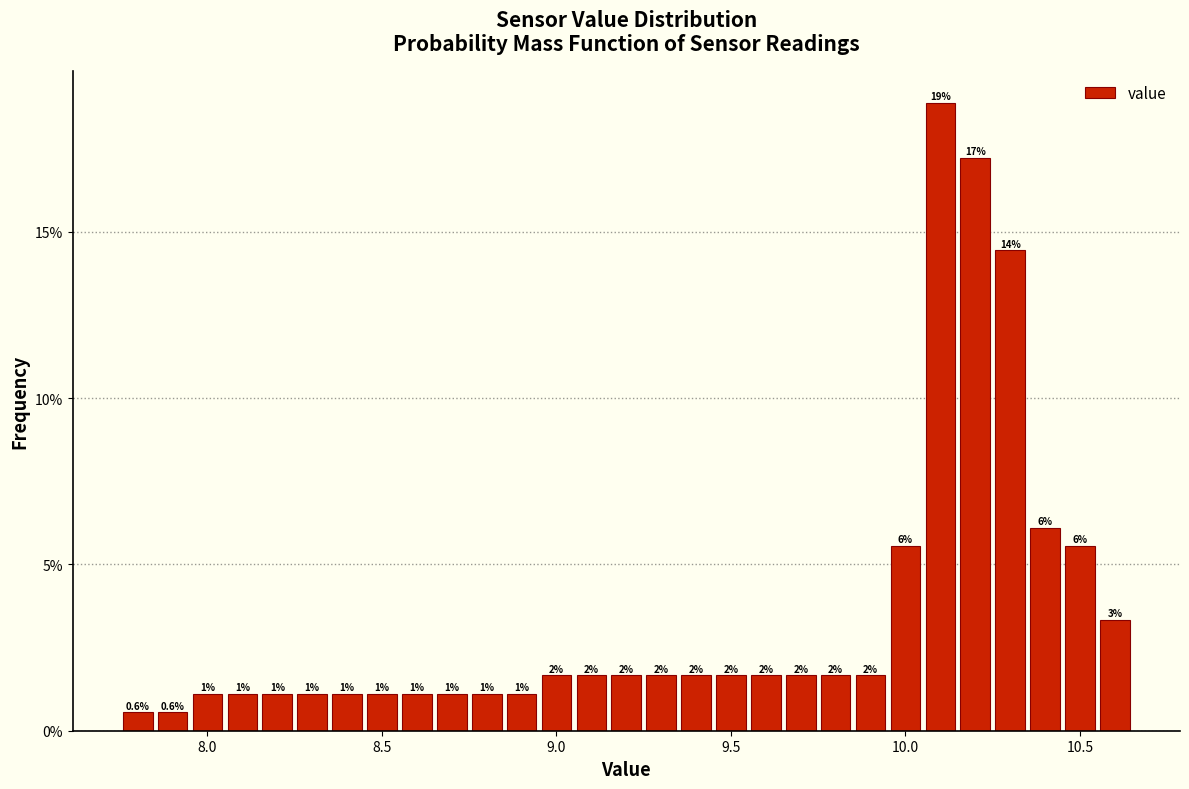

Around what value on the x-axis is the tallest bar? Give the approximate position of its centre, as read against the axis.

10.10